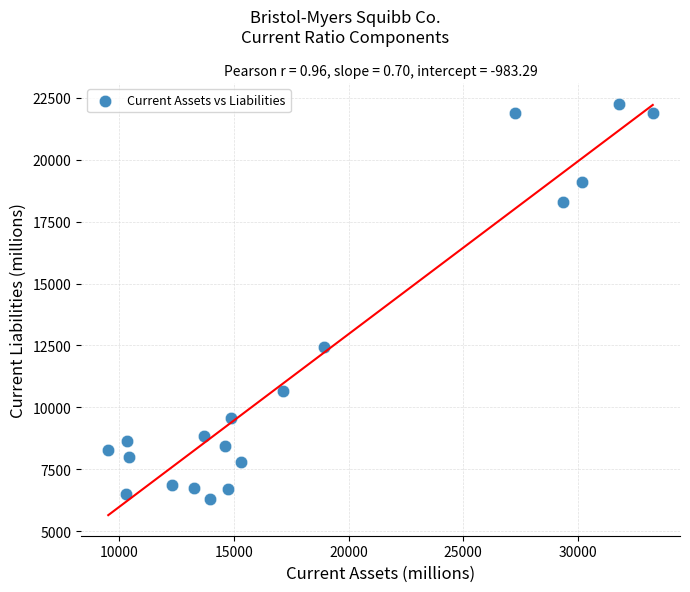

What is the range of X values (max minus min)?

23741